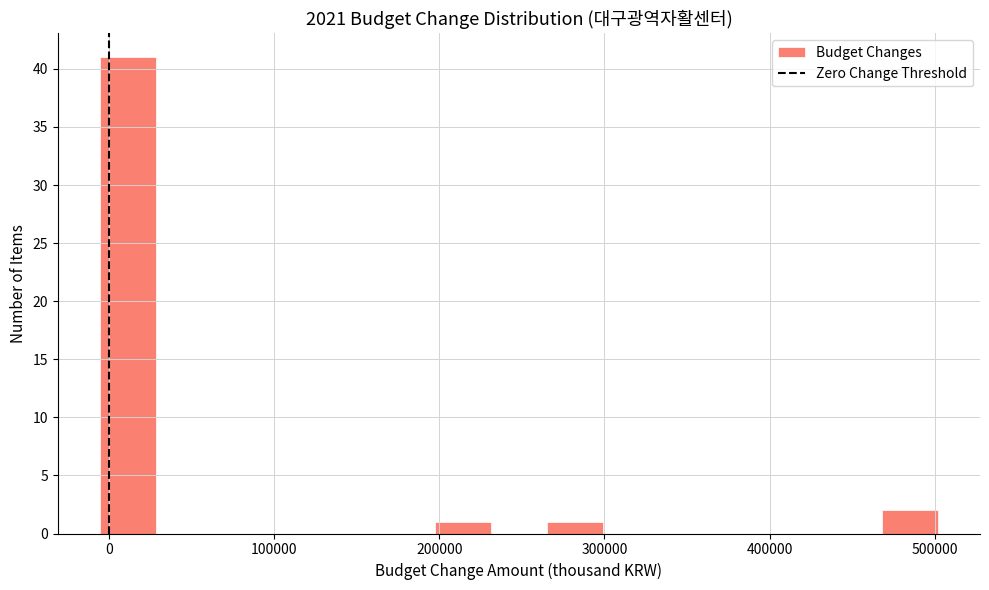

Around what value on the x-axis is the tallest bar? Give the approximate position of its centre, as read against the axis.

10000